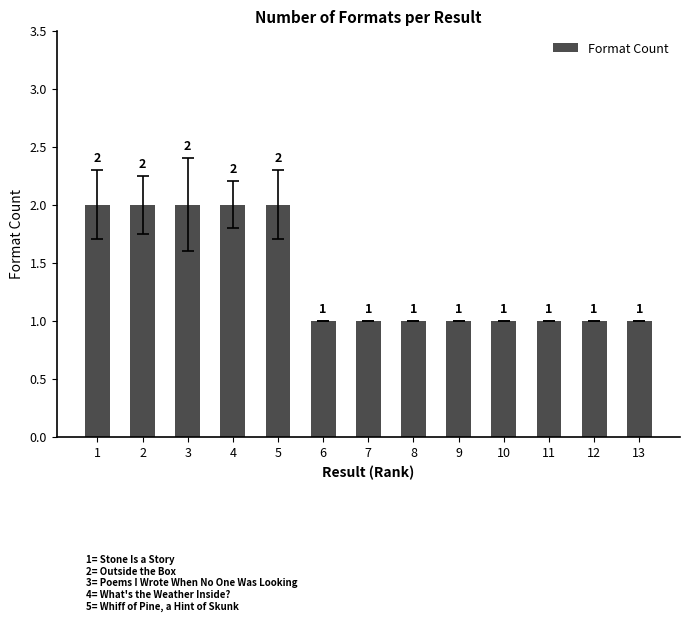

Reading left to right, list all the values displayed in this chart.

1=2	2=2	3=2	4=2	5=2	6=1	7=1	8=1	9=1	10=1	11=1	12=1	13=1